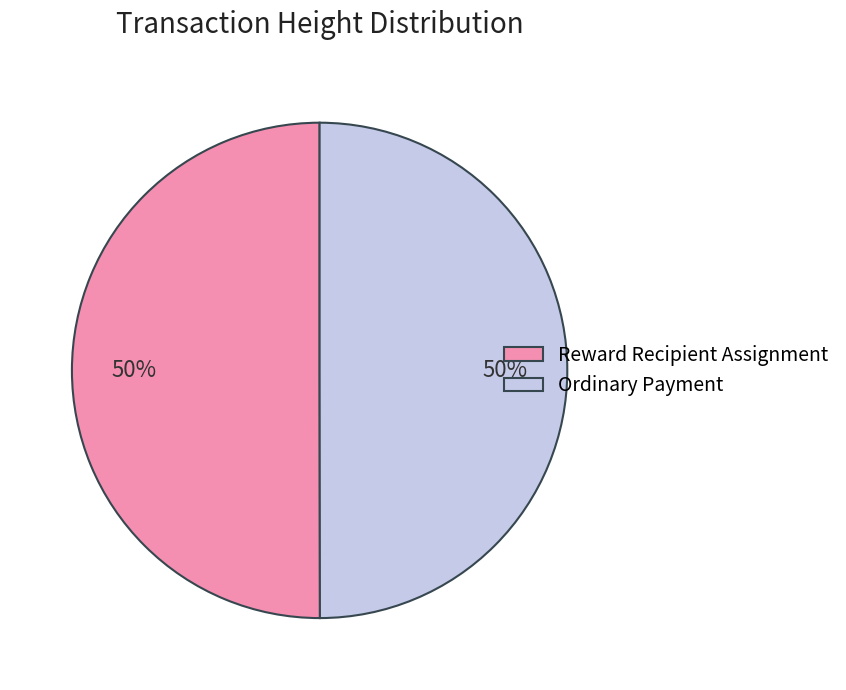

To the nearest percent, what is the average slice percentage?

50%